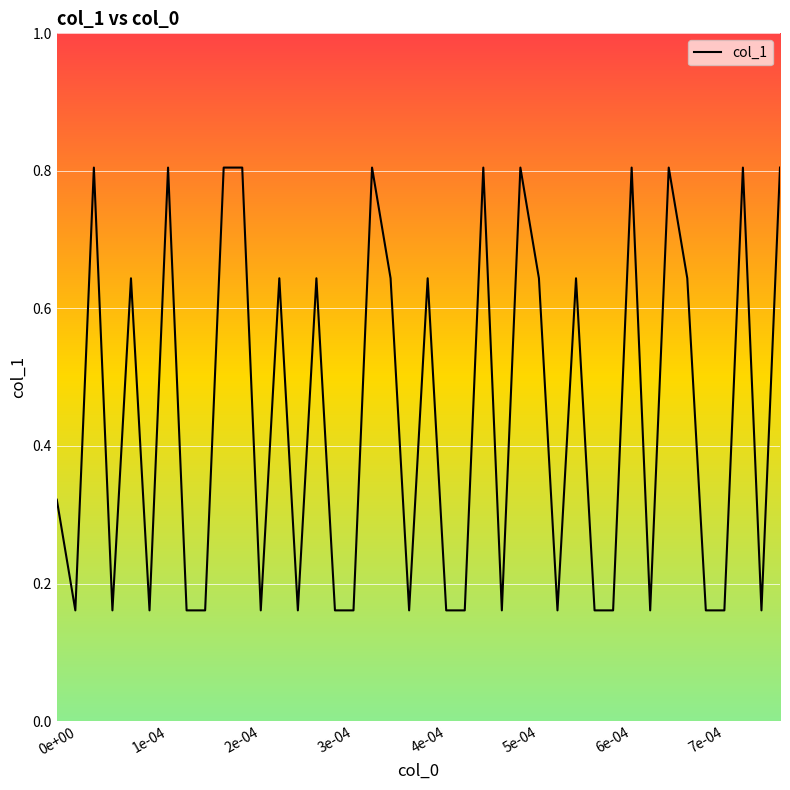

What is the greatest value displayed?

0.8